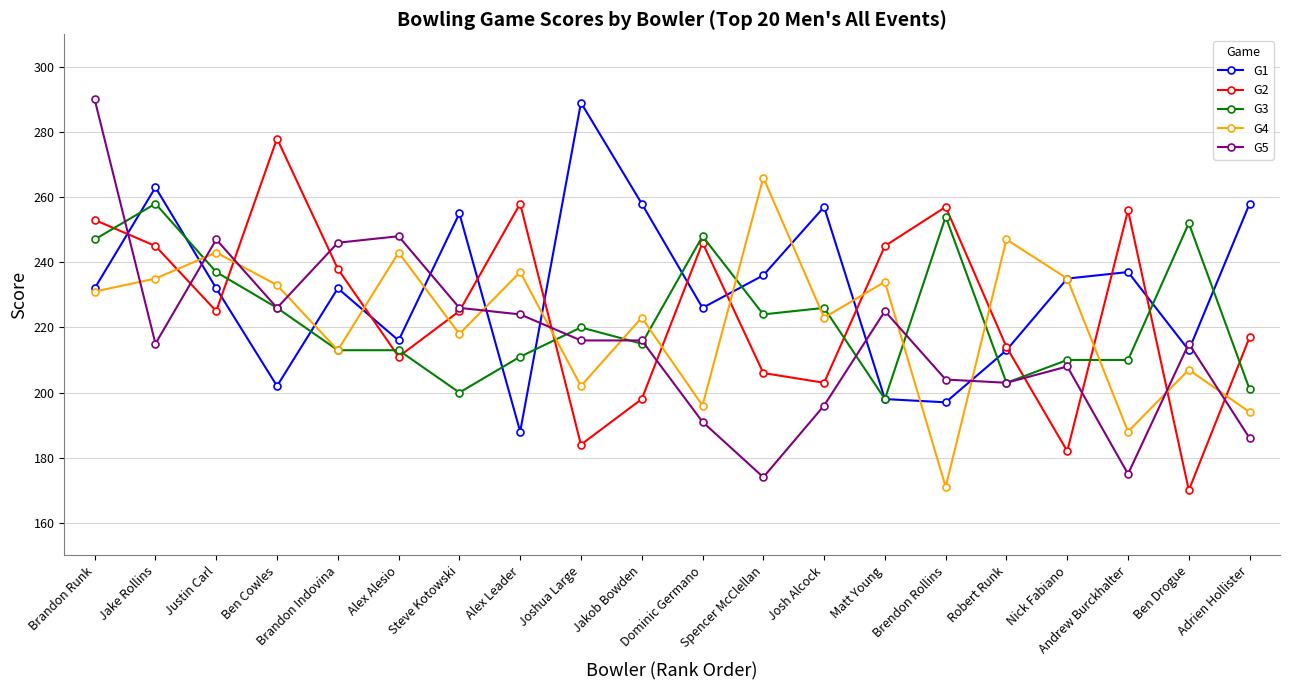

How many series are shown in this chart?

5